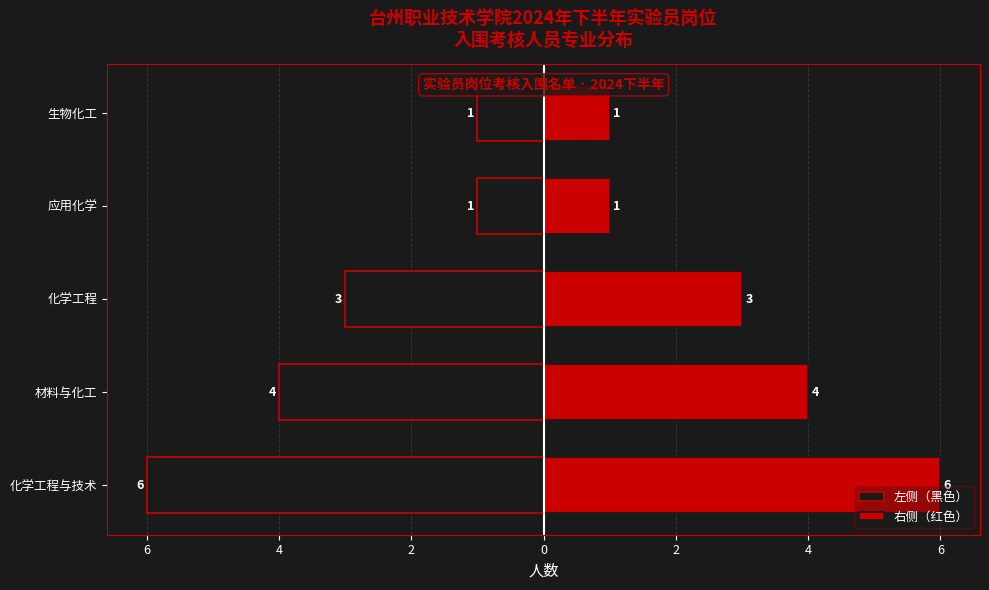

How many data points in 右侧（红色） are less than 3?

2